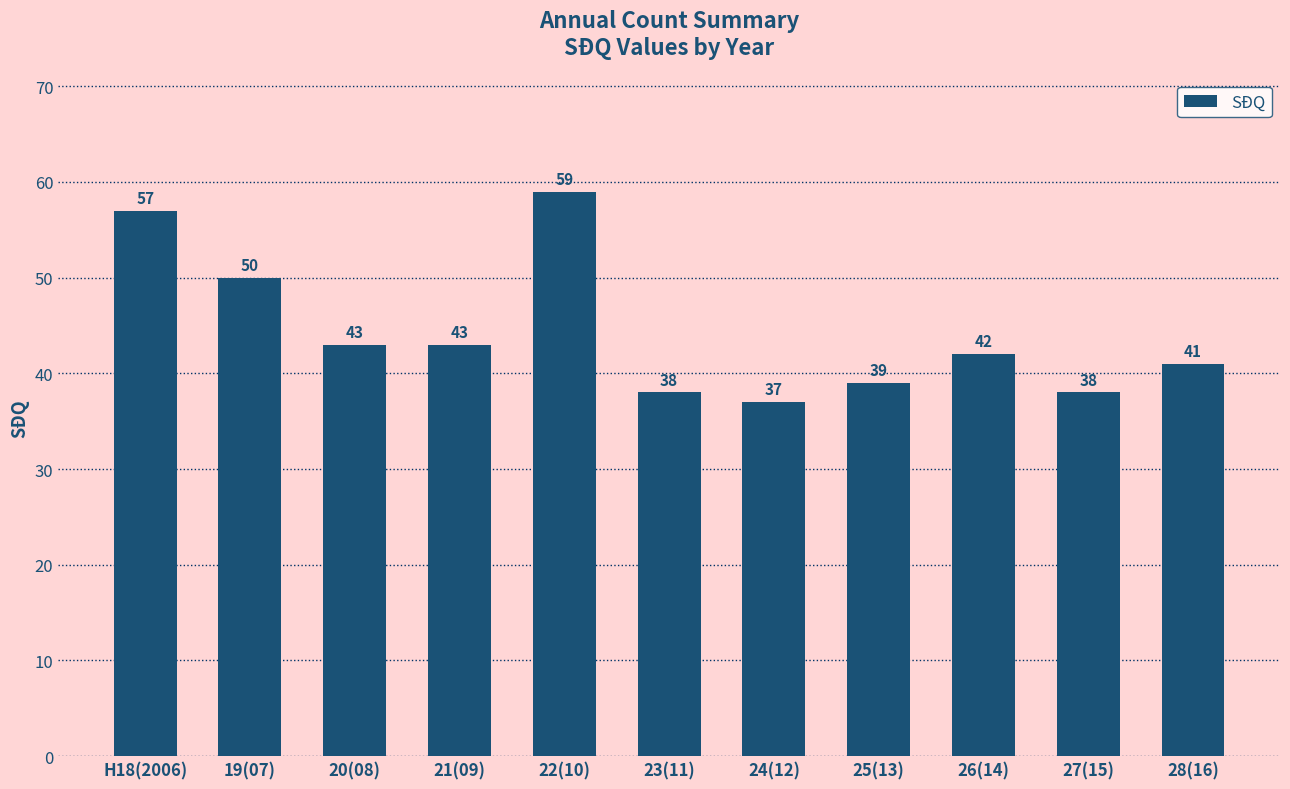

Reading left to right, transcribe all the data shown in this chart.

57	50	43	43	59	38	37	39	42	38	41